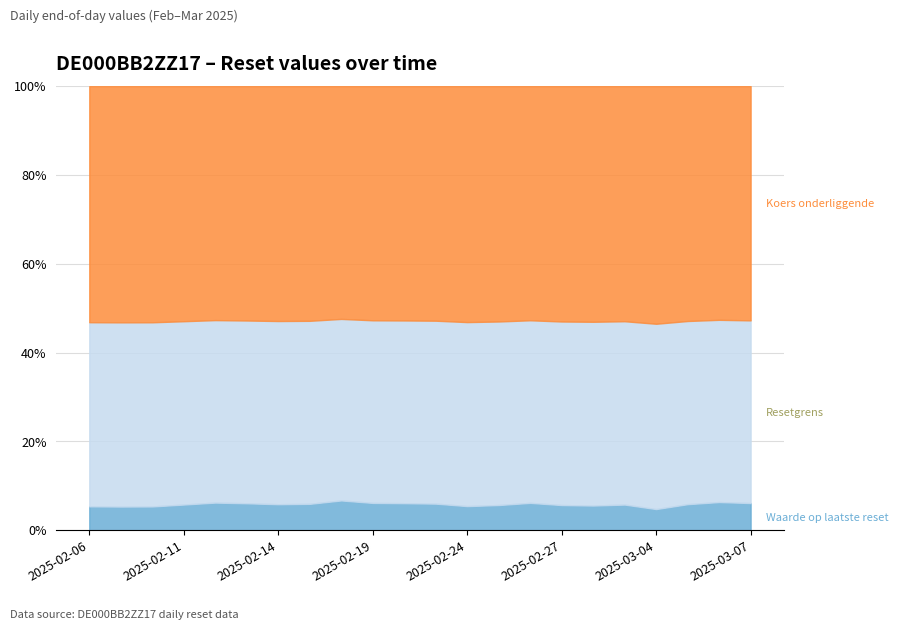

True or false: Waarde op laatste reset and Resetgrens intersect in this chart.

False